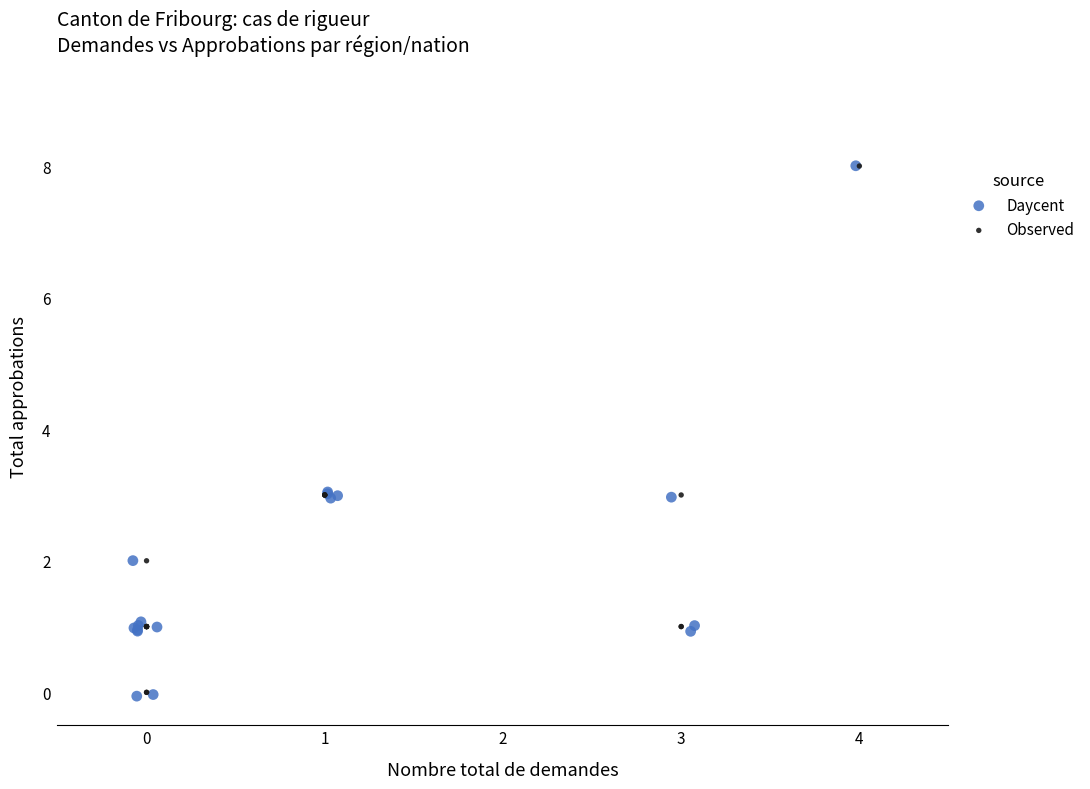

Which series has the widest spread of Y values?

Daycent